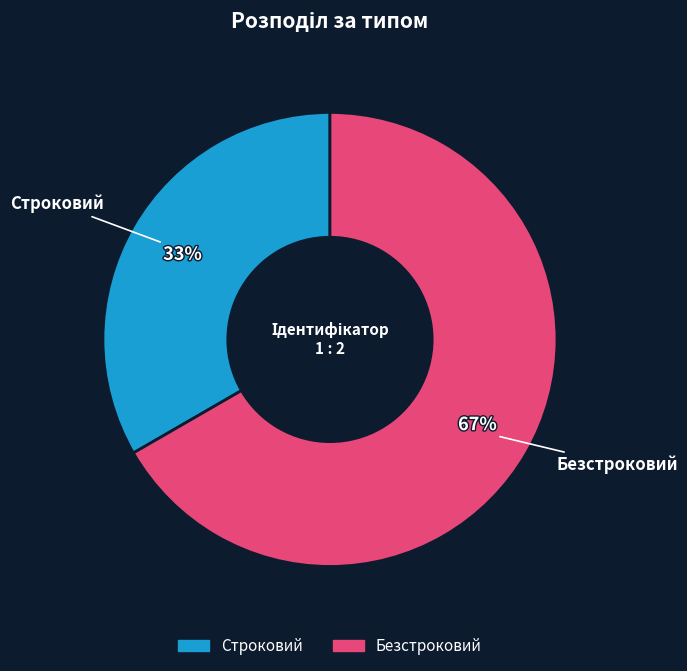

Which category accounts for the majority?

Безстроковий